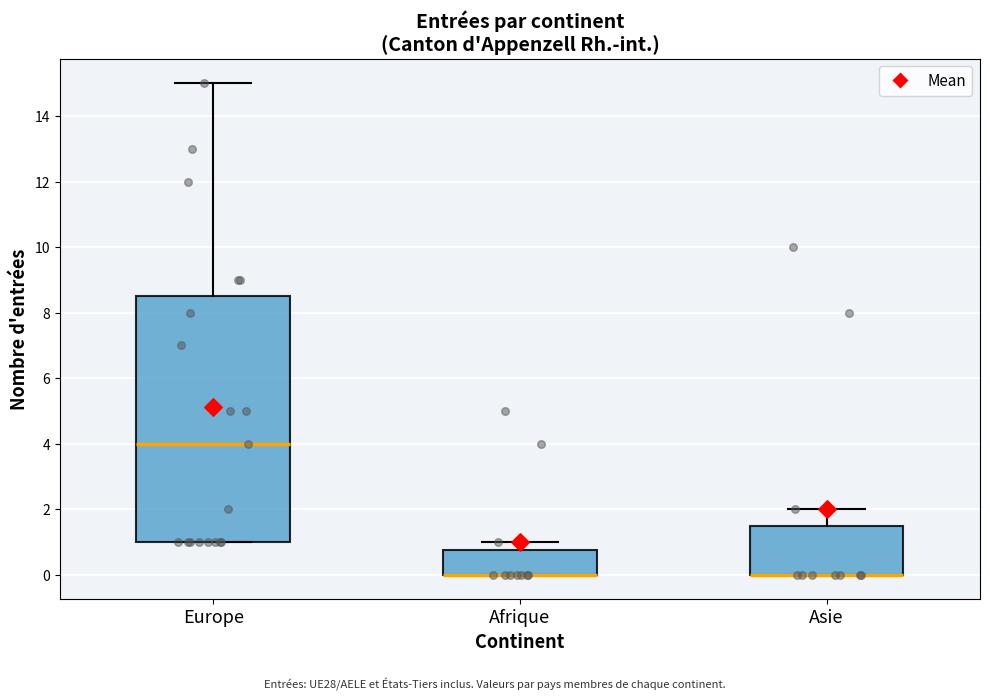

Comparing the boxes themselves (not the whiskers), which one is the tallest?

Europe